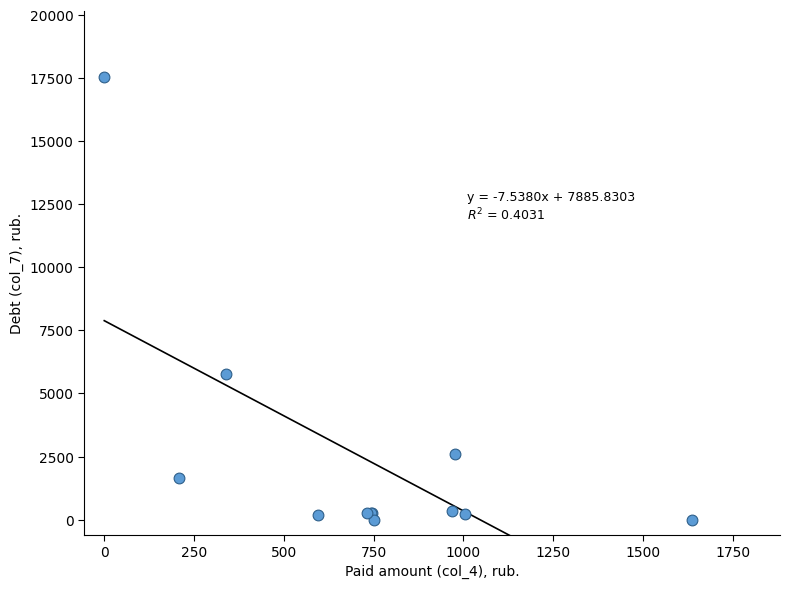

What Y value in the scatter plot is closest to 8773?

5773.8